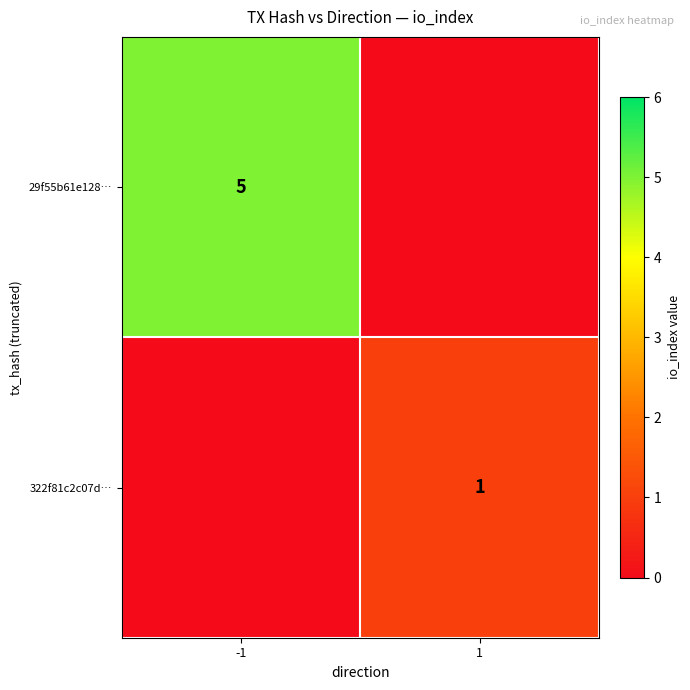

What is the spread (max minus min) of values at -1?

5